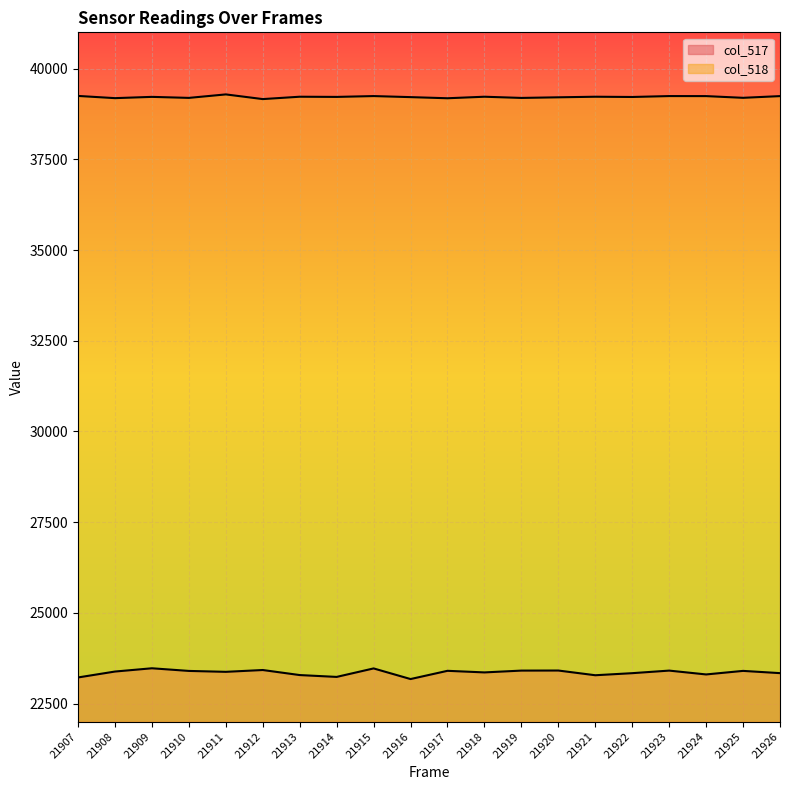

Is it true that col_518 equals 23167 at 21915?

False